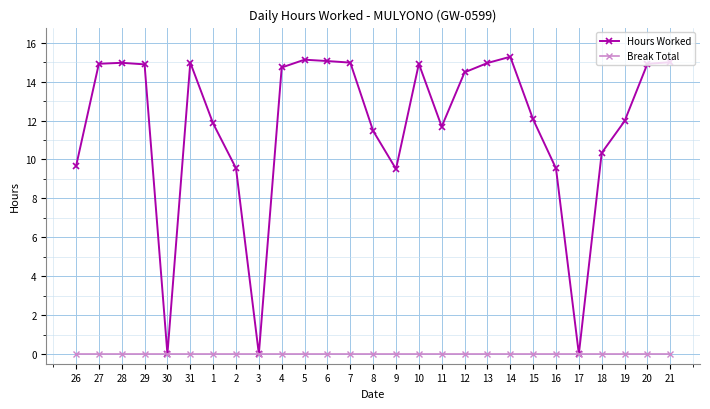

Is the value of Hours Worked at 10 greater than the value of Break Total at 17?

Yes